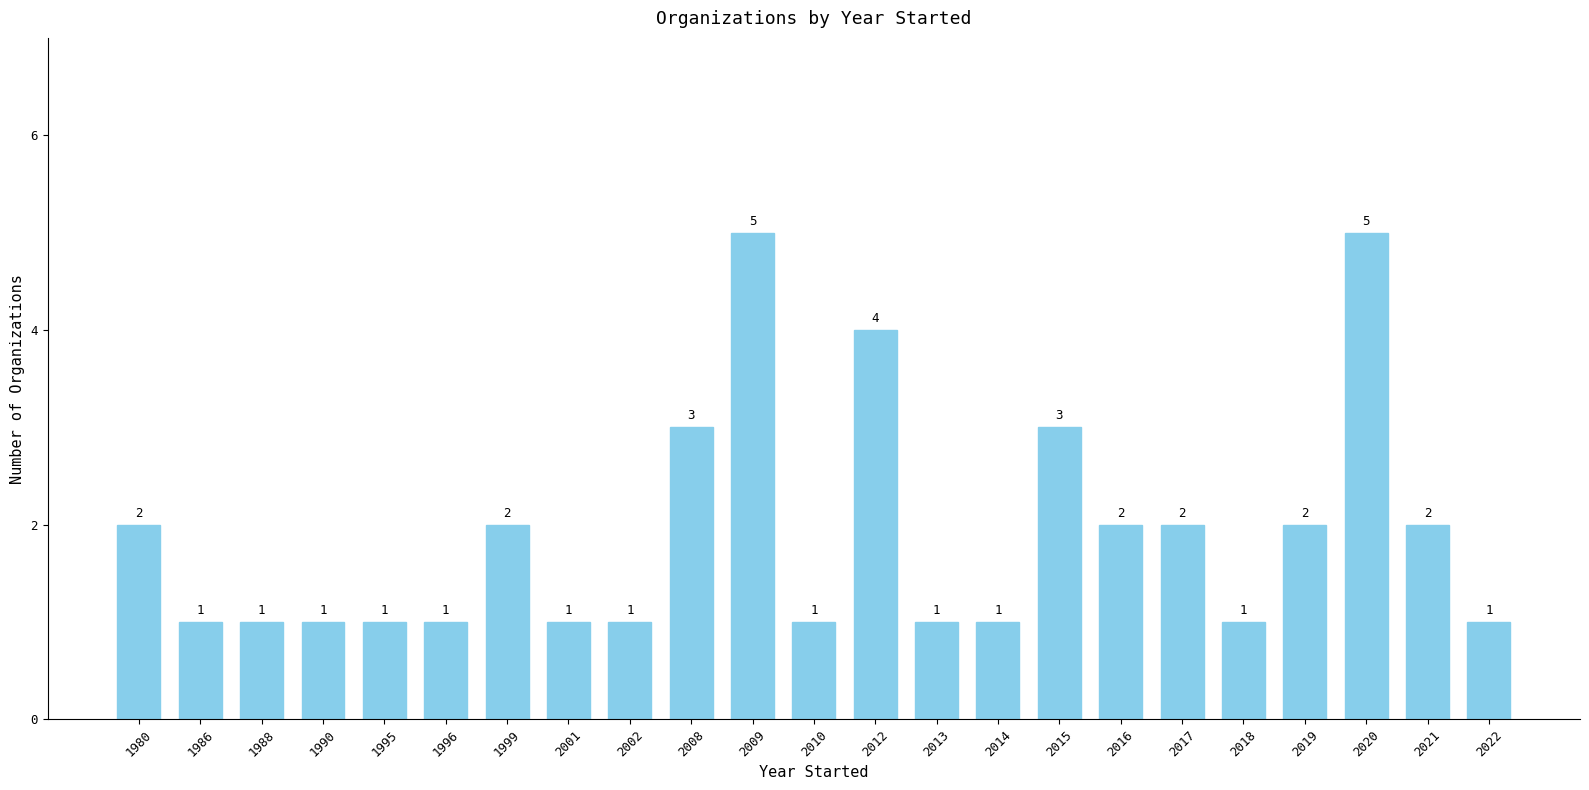

What is the maximum value shown in the chart?

5